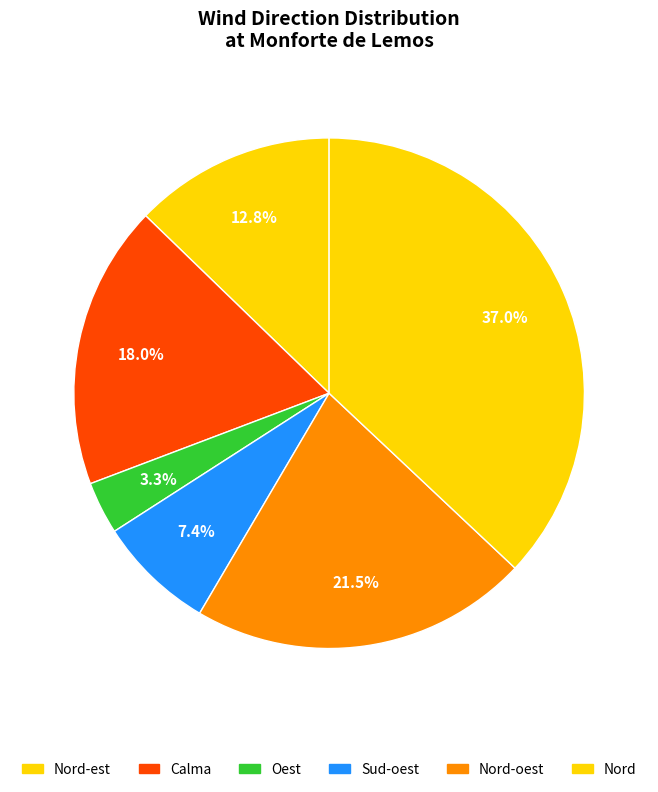

Is it true that Calma is 1% of the pie?

False